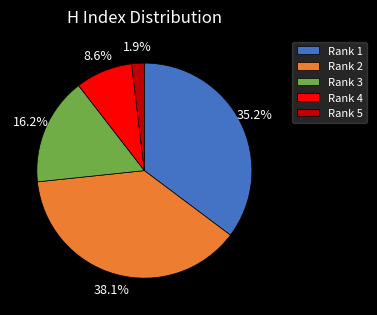

Combined, what portion of the pie is Rank 5 and Rank 3?

18.1%